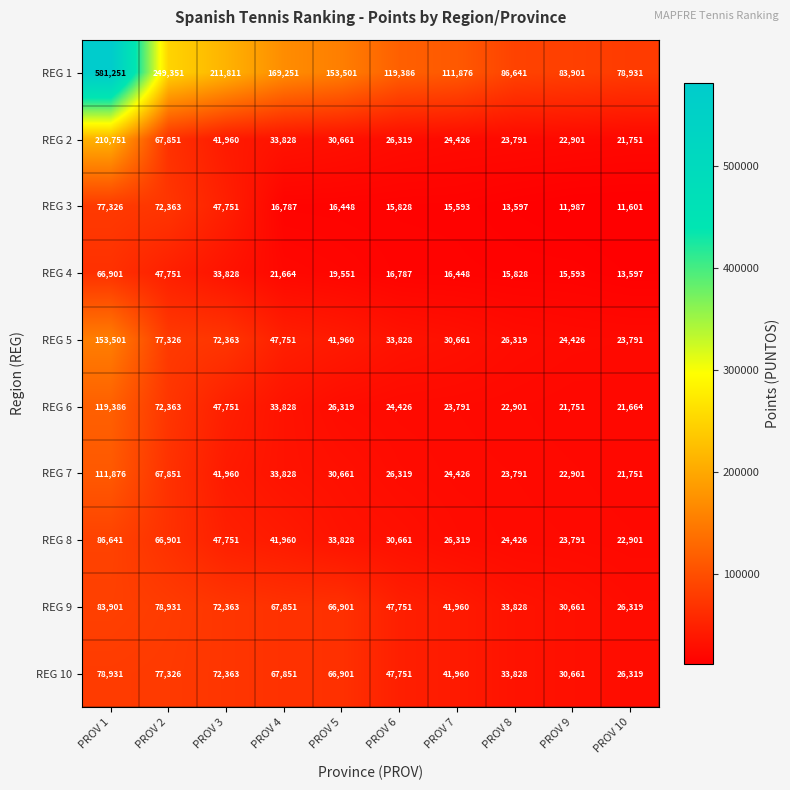

Count the number of data series in this chart.

10